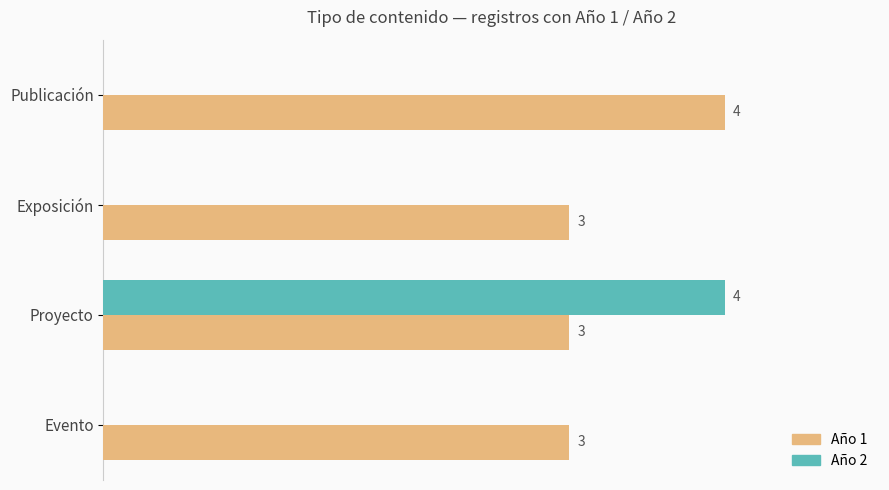

Which category has the highest value in the Año 2 series?

Proyecto